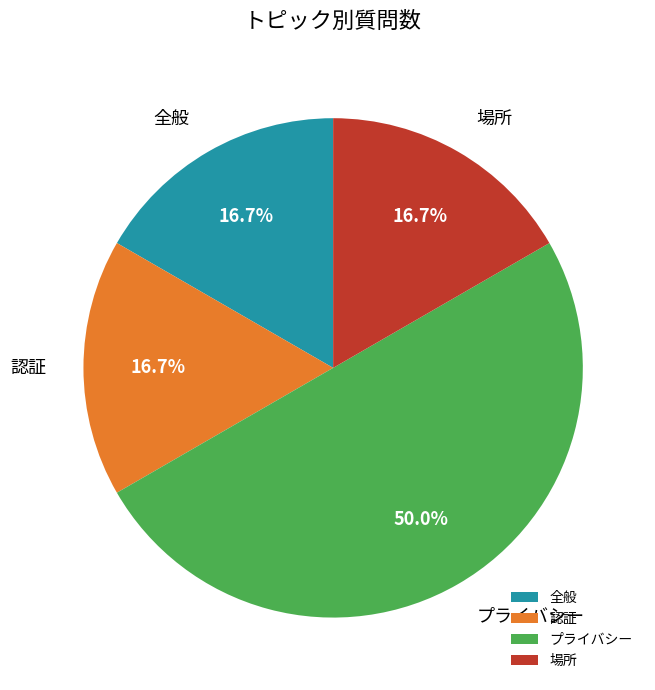

What is the ratio of the value at 全般 to the value at 場所?

1.0